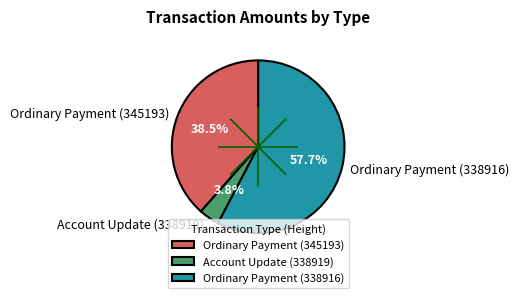

To the nearest percent, what portion does Ordinary Payment (338916) represent?

58%